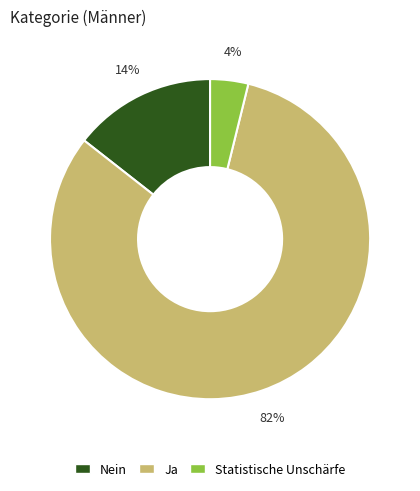

Which slice represents more than half of the pie?

Ja